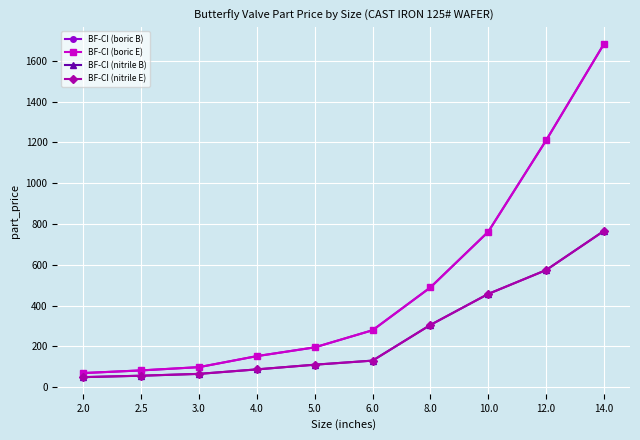

What is the minimum value shown in the chart?

49